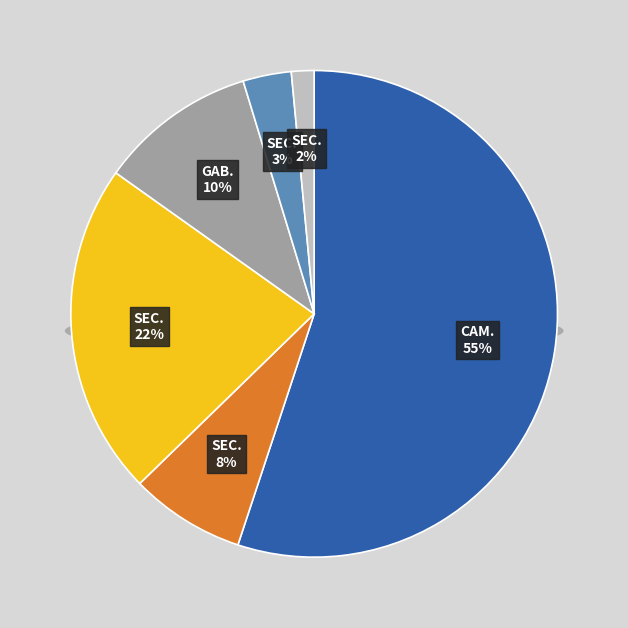

Does 1 account for over 50% of the chart?

No